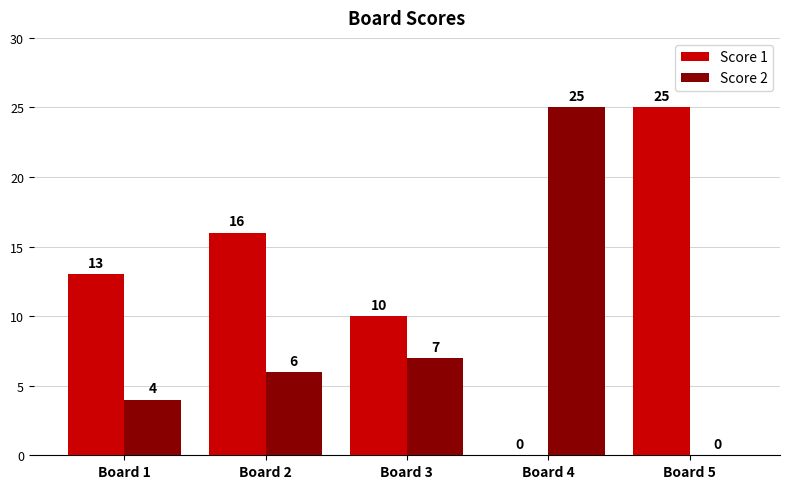

The Score 1 series shows 15 at Board 4. True or false?

False